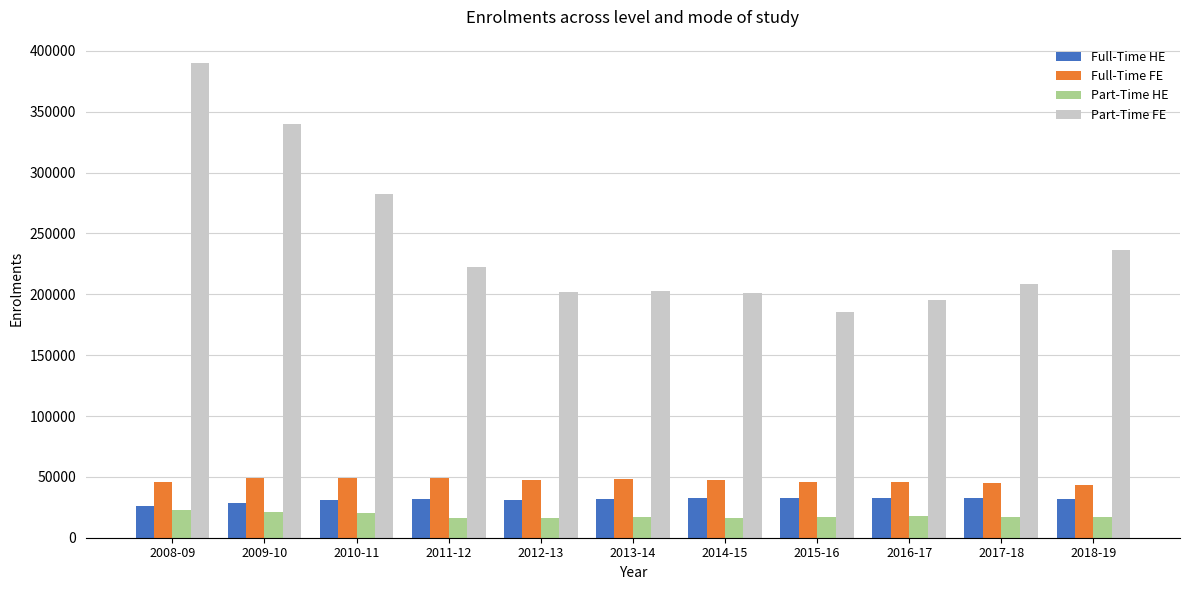

What is the difference between the maximum and minimum values in the Full-Time HE series?

6787